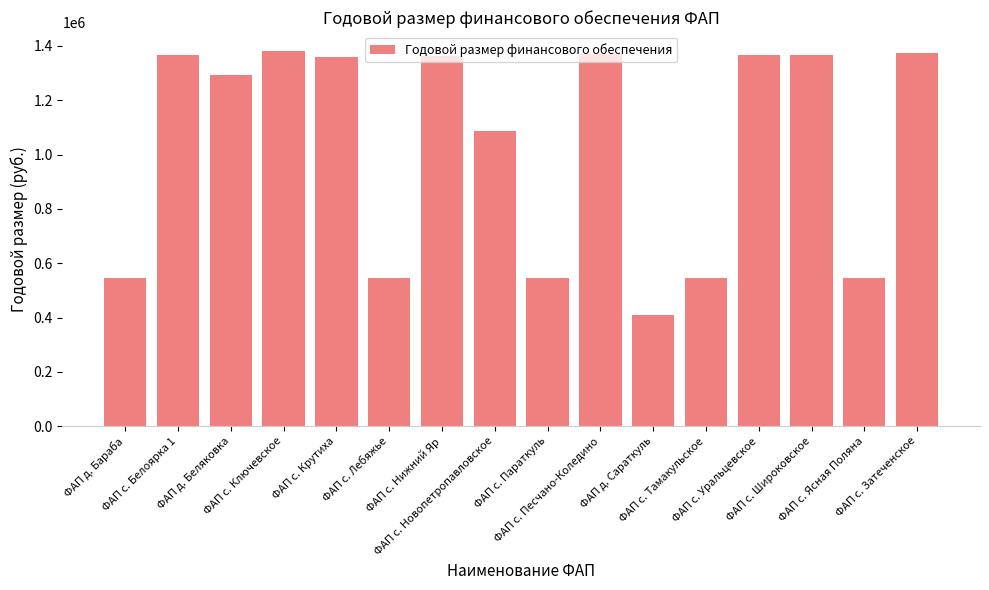

What is the value of the 6th bar from the left?

543881.0